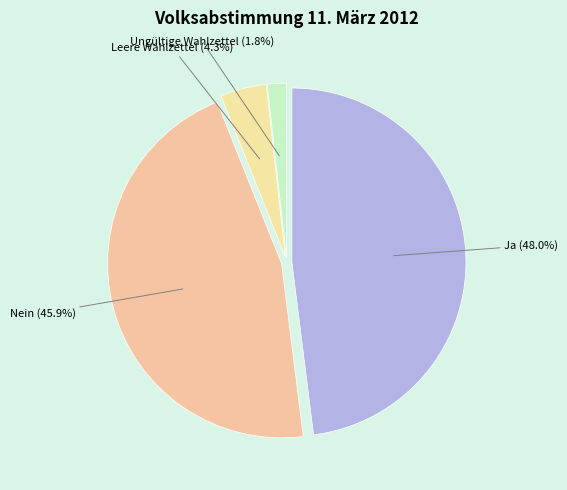

How much of the chart is everything except Ja?

52.0%